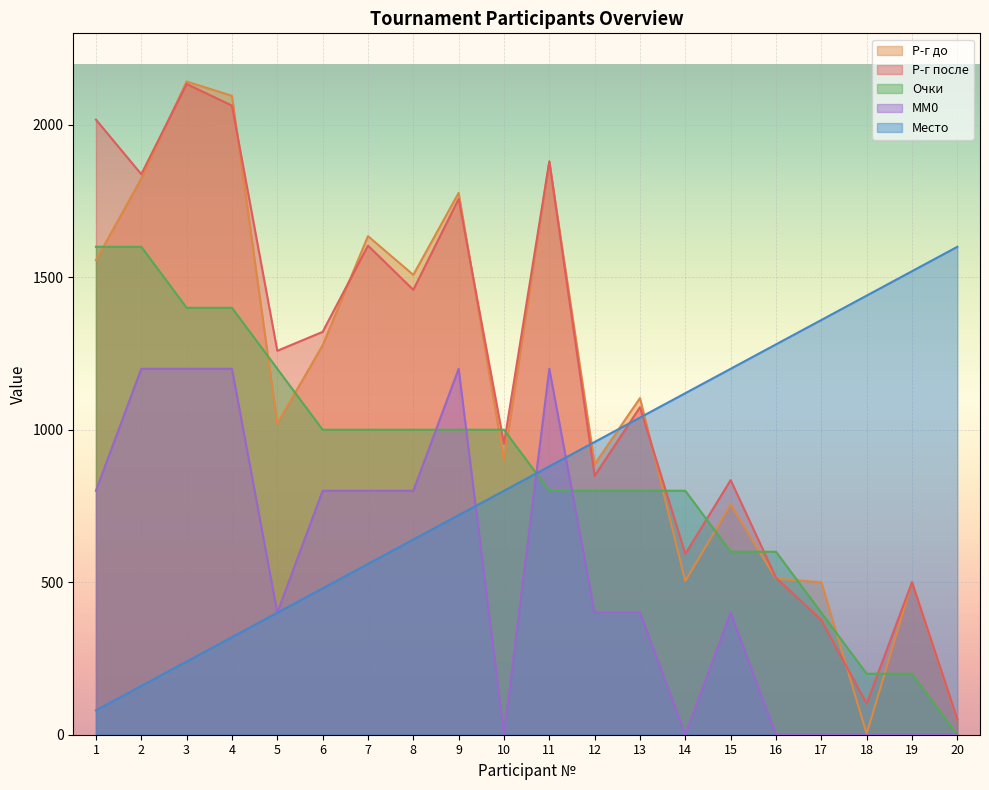

How many lines are shown in the chart?

5